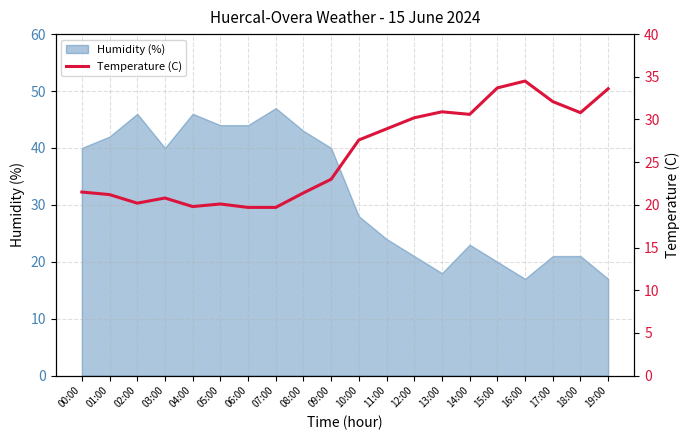

Is it true that Humidity (%) equals 26 at 01:00?

False